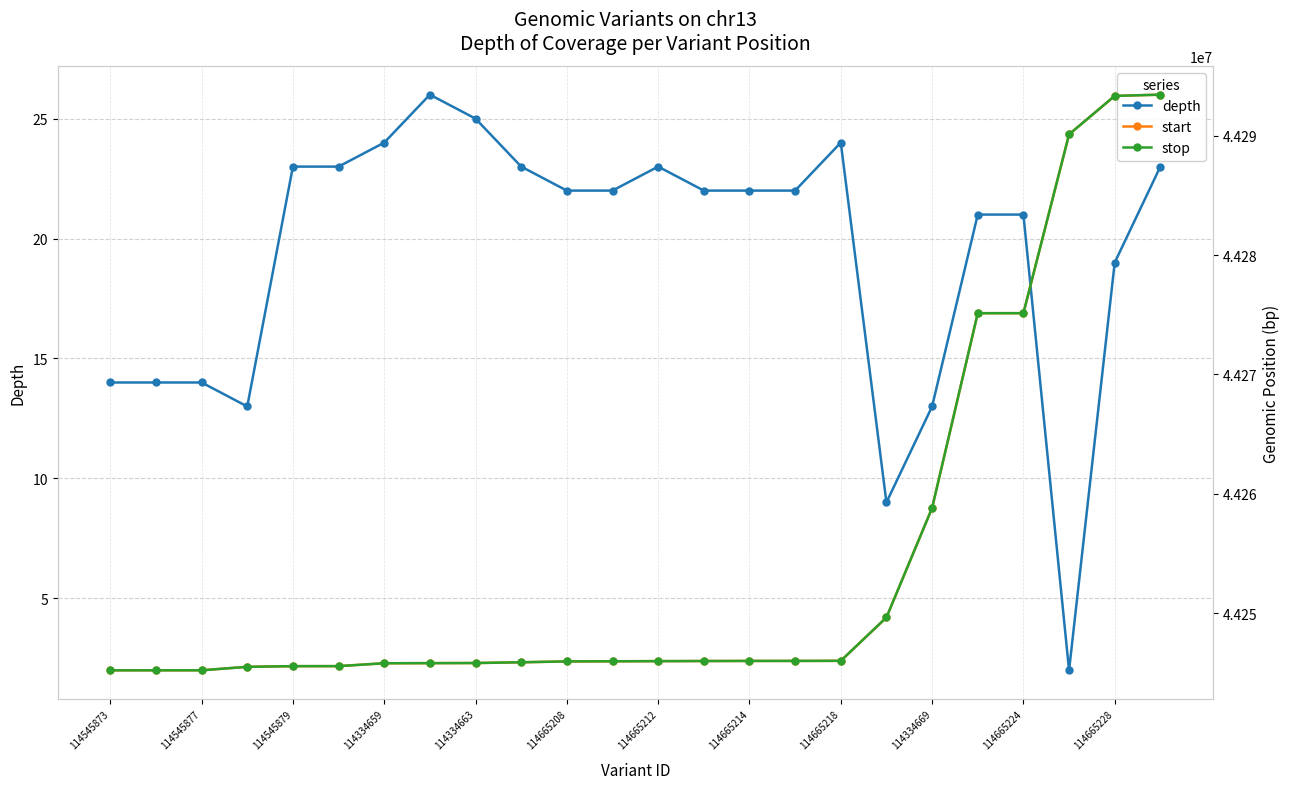

True or false: depth has more than 2 points higher than both neighbors.

True